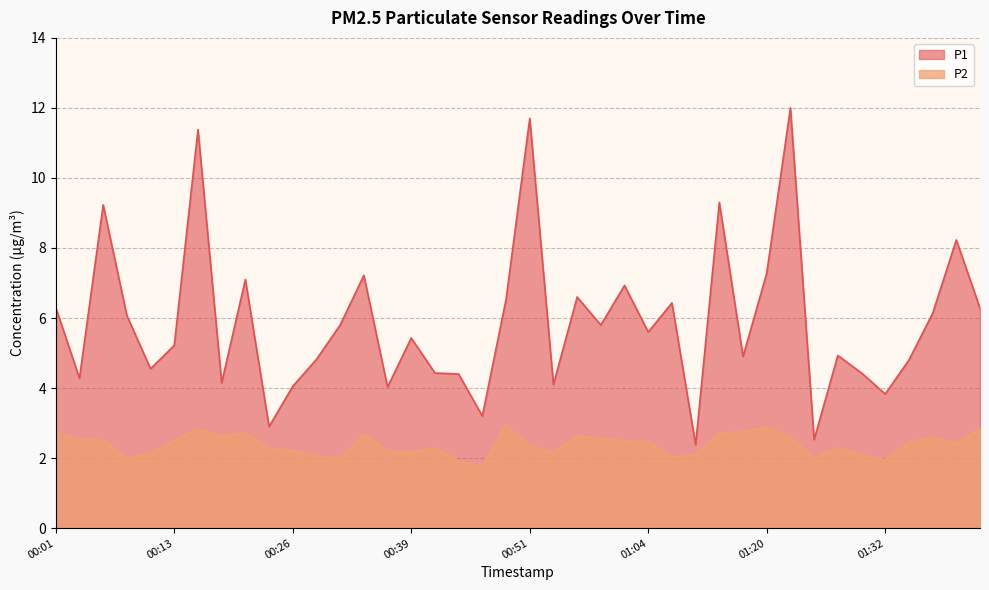

What is the sum of the P1 values at 01:43 and 01:04?

11.9